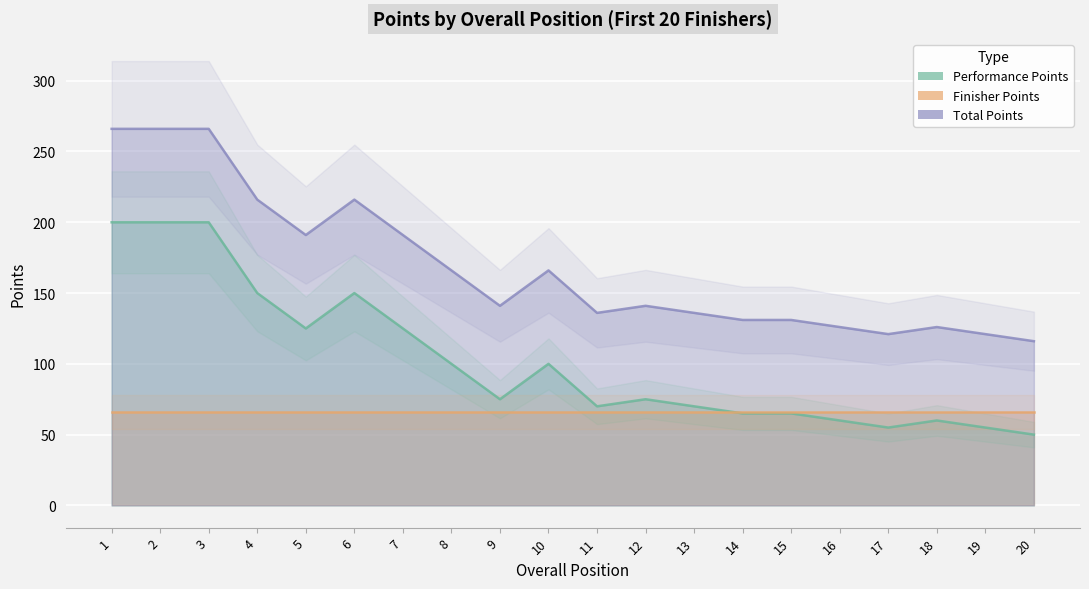

In Total Points, how many points are higher than both neighbors (excluding endpoints)?

4